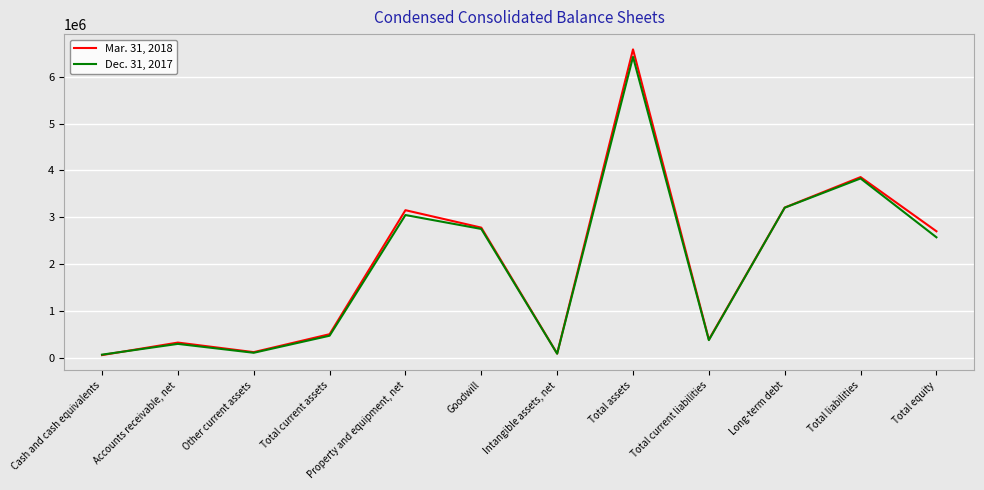

Which series has the largest range (max minus min)?

Mar. 31, 2018